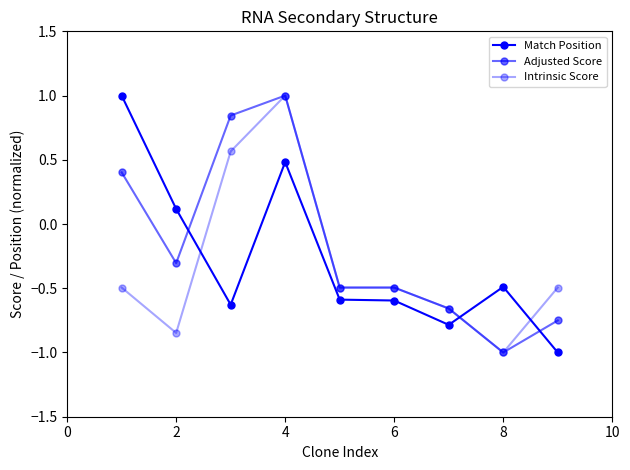

Does the chart display data point markers on the line(s)?

Yes